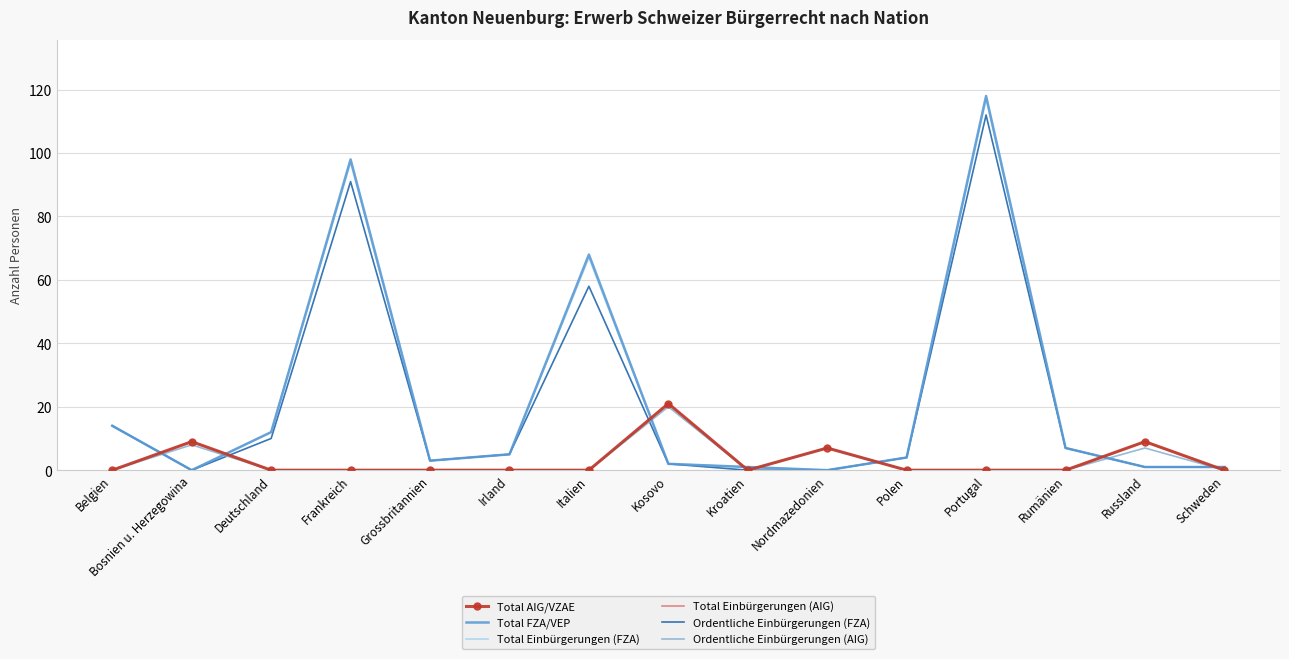

What is the difference between the second highest and minimum values in the Ordentliche Einbürgerungen (AIG) series?

8